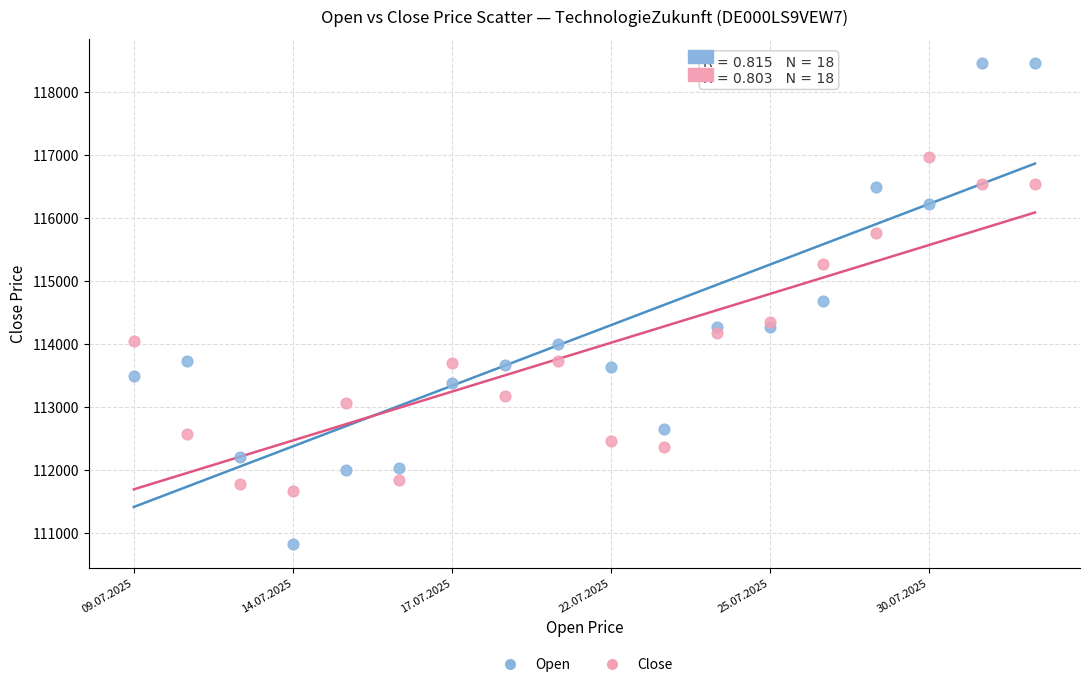

Which series has the widest spread of Y values?

Open